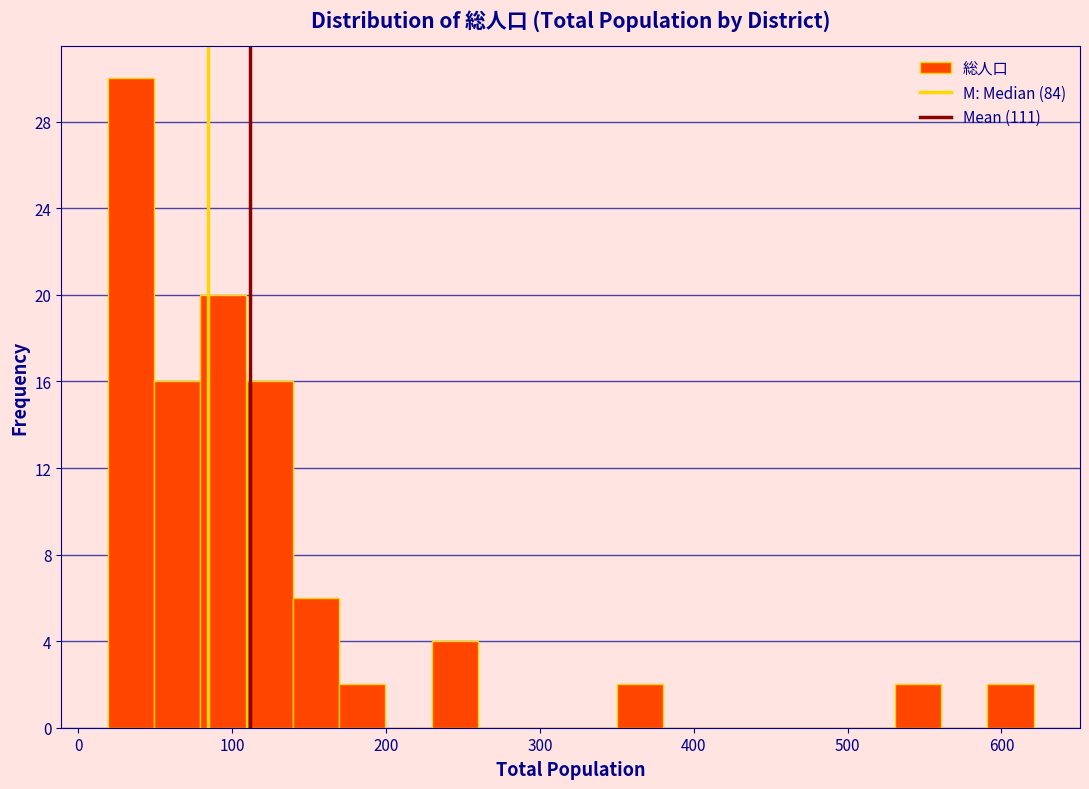

Read against the x-axis, roughly where is the centre of the tallest bar?

30